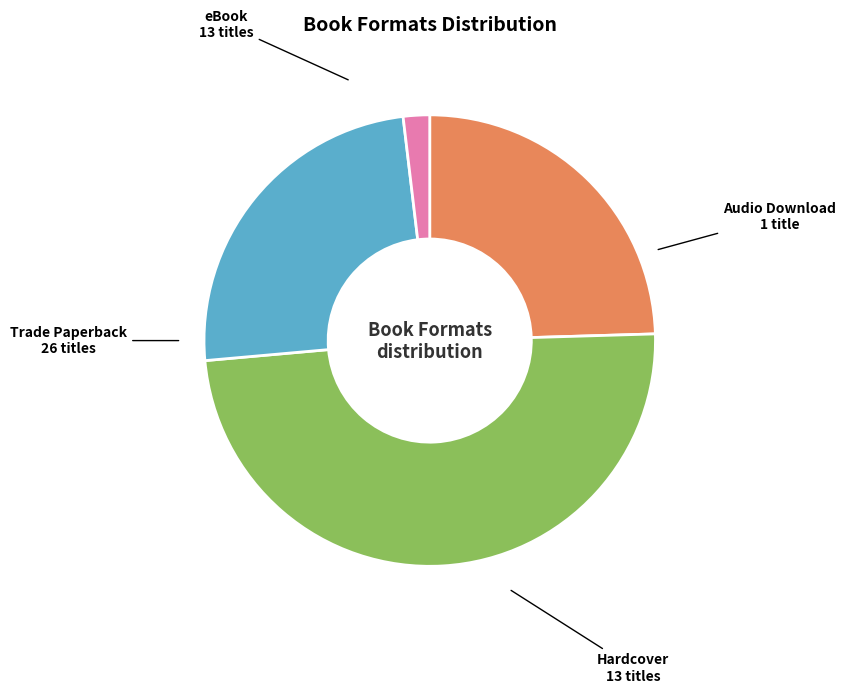

How many slices are in this pie chart?

4